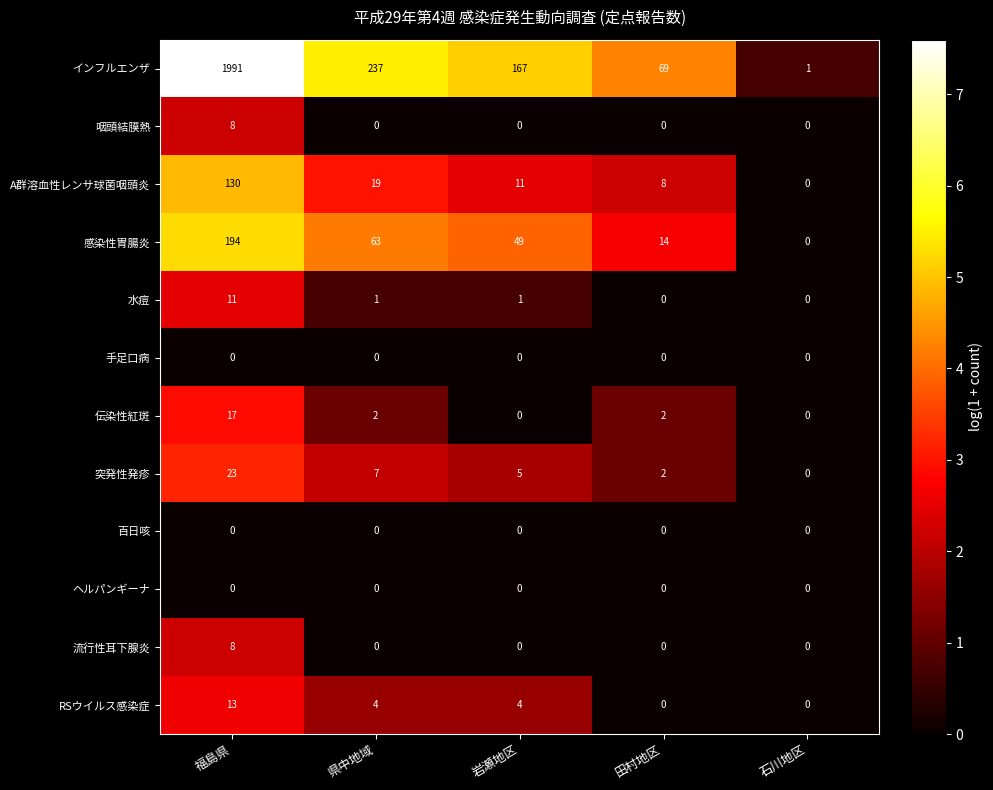

At which category is the sum across all series the highest?

福島県